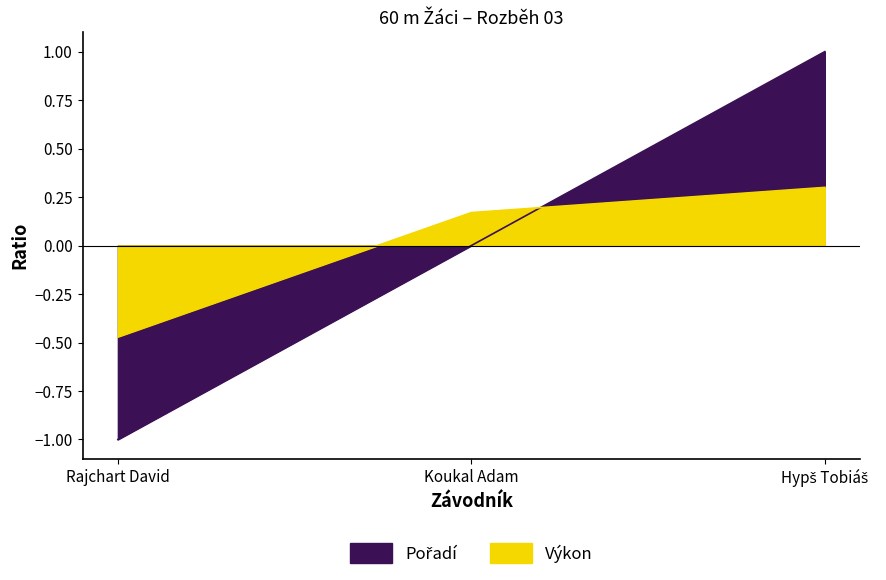

At which category does the chart reach its peak across all series?

Hypš Tobiáš